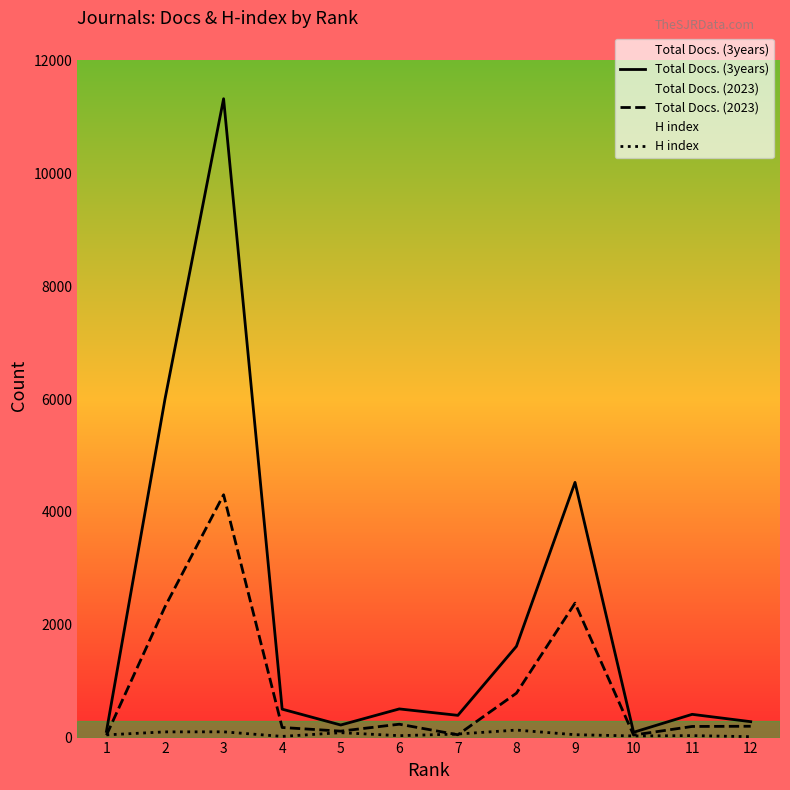

At which label does Total Docs. (3years) reach its minimum?

10